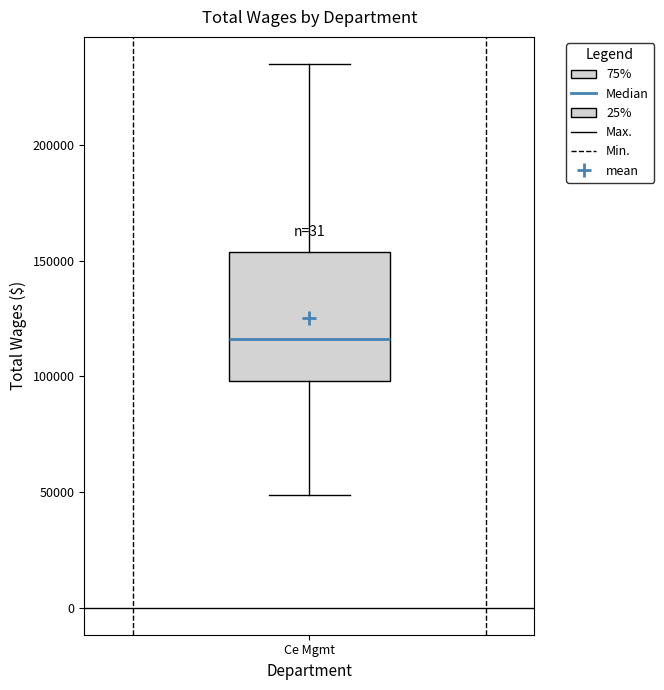

Transcribe this box plot: give where the median line is, the range the box spans, and where the two whiskers end, as read against the y-axis. The values are not printed on the chart, so give them approximately, as read against the axis.

median 115000, box 100000 to 155000, whiskers 50000 to 235000